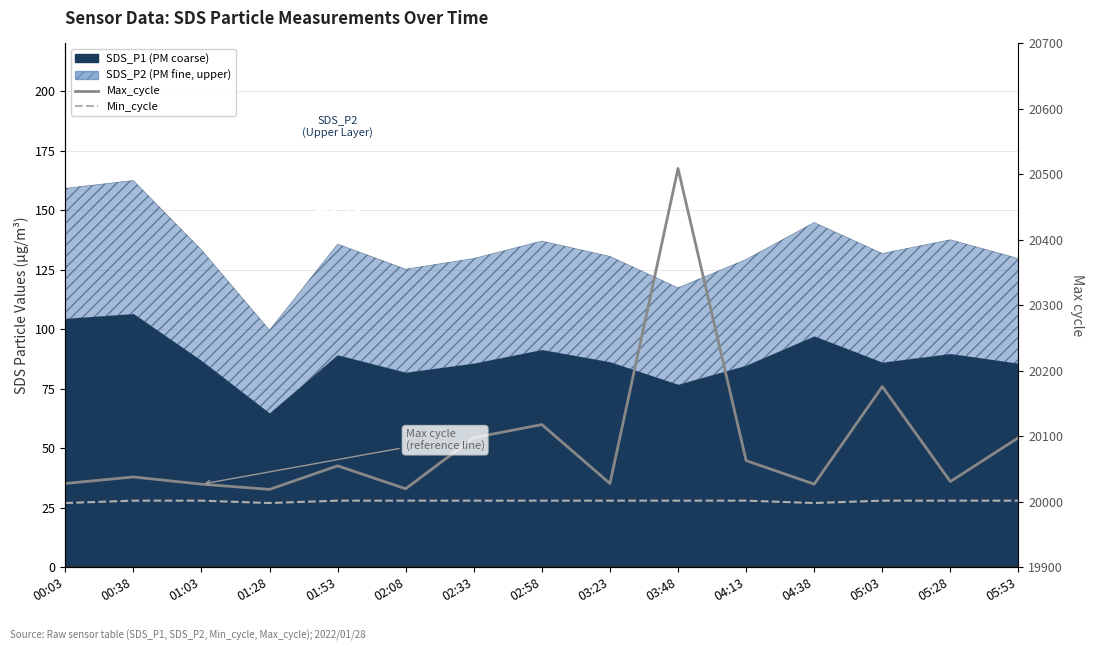

What is the sum of the Max_cycle values at 05:53 and 04:13?

40161